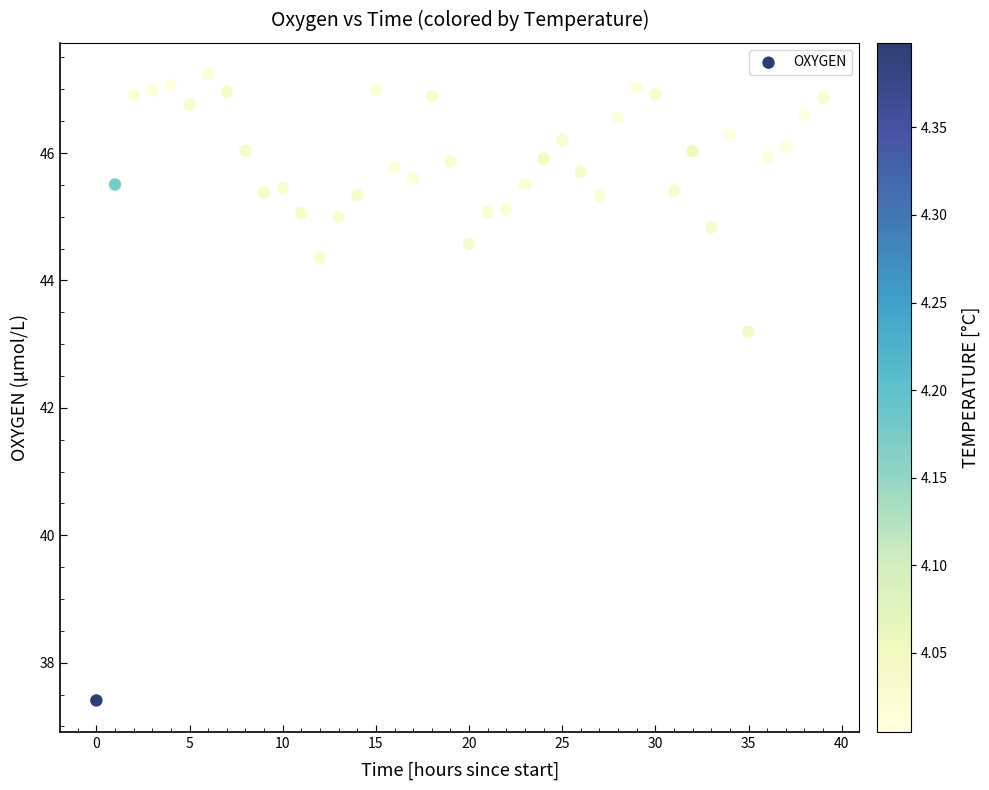

What is the range of Y values (max minus min)?

9.8